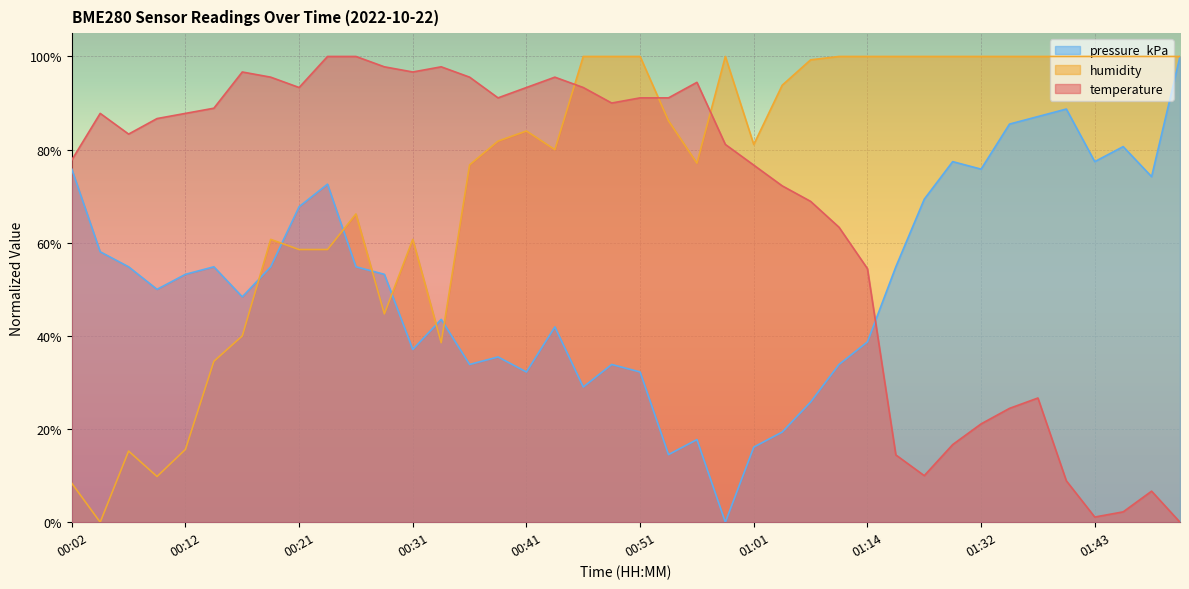

What is the label of the 2nd point from the left?

00:04